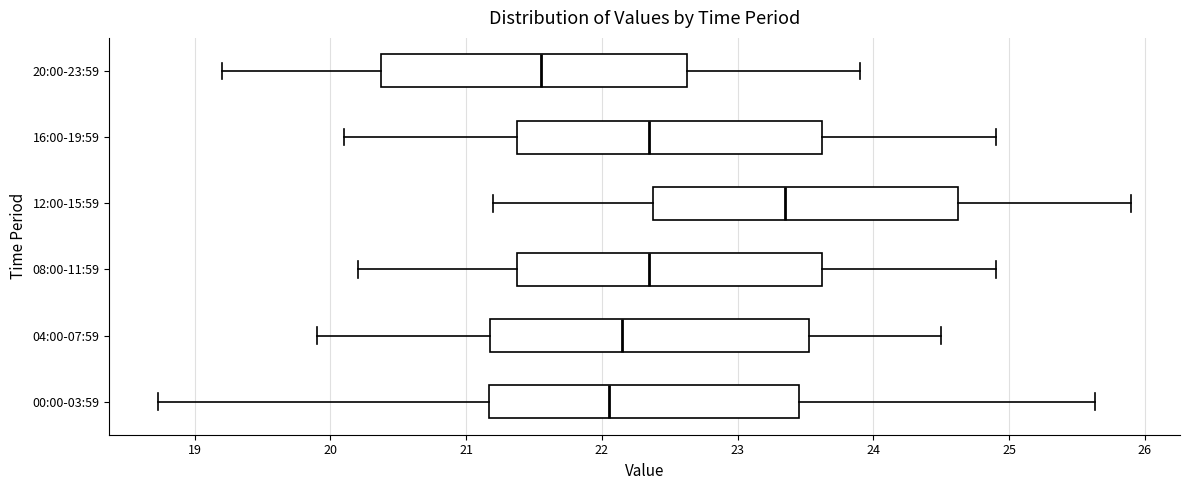

Reading bottom to top, transcribe this box plot: for each box, give where its median line is, the range the box spans, and where its two whiskers end, as read against the x-axis. The values are not printed on the chart, so give them approximately, as read against the axis.

00:00-03:59: median 22.1, box 21.2 to 23.5, whiskers 18.7 to 25.6
04:00-07:59: median 22.2, box 21.2 to 23.5, whiskers 19.9 to 24.5
08:00-11:59: median 22.4, box 21.4 to 23.6, whiskers 20.2 to 24.9
12:00-15:59: median 23.4, box 22.4 to 24.6, whiskers 21.2 to 25.9
16:00-19:59: median 22.4, box 21.4 to 23.6, whiskers 20.1 to 24.9
20:00-23:59: median 21.6, box 20.4 to 22.6, whiskers 19.2 to 23.9